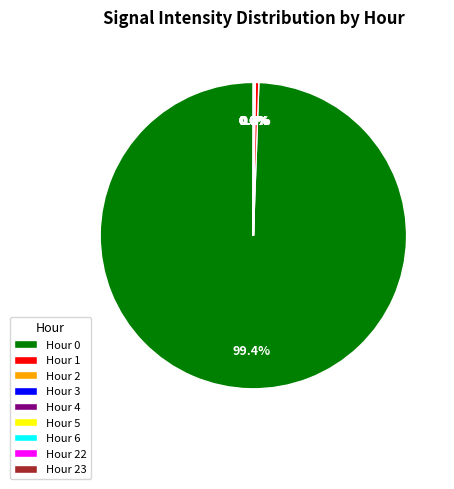

Is there a majority slice in this chart?

Yes